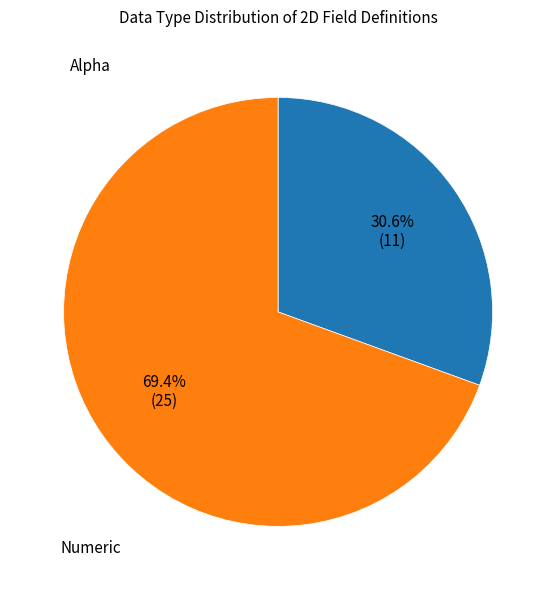

How many segments does this pie chart have?

2